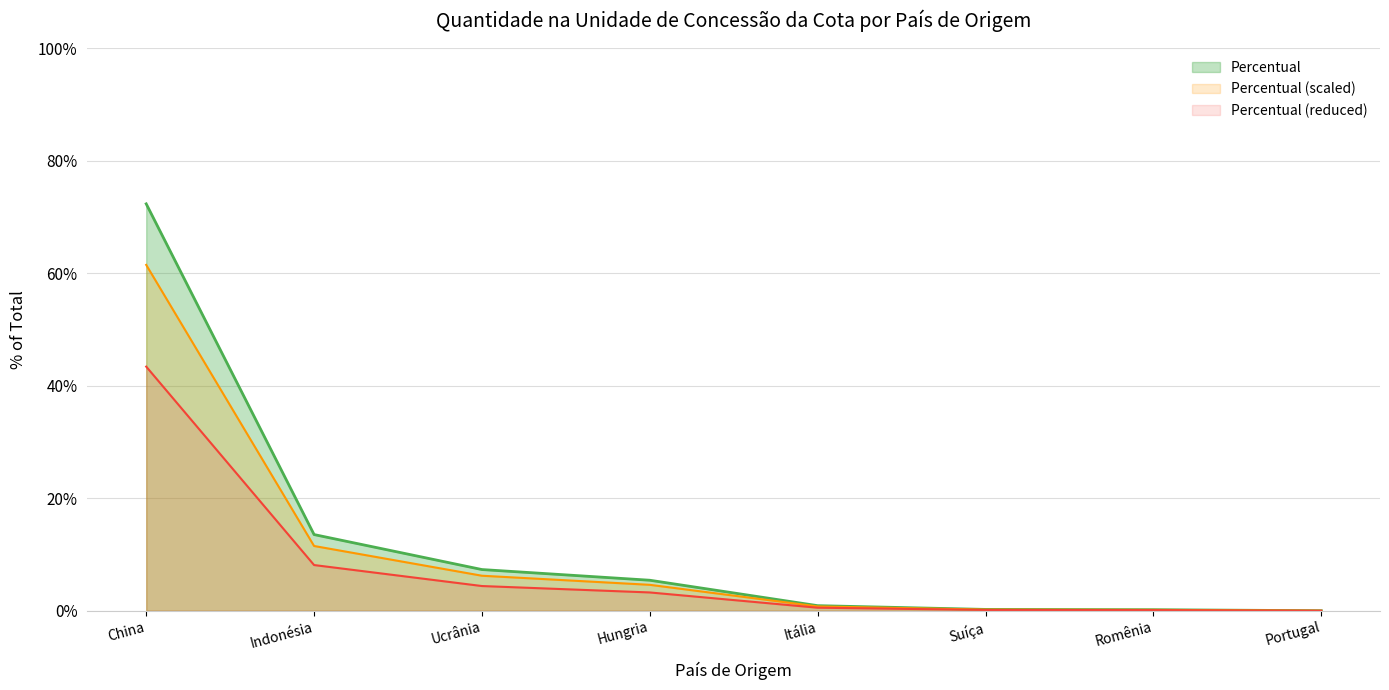

Reading right to left, list all the values displayed in this chart.

Portugal=0.0	Romênia=0.0	Suíça=0.0	Itália=0.0	Hungria=0.1	Ucrânia=0.1	Indonésia=0.1	China=0.7